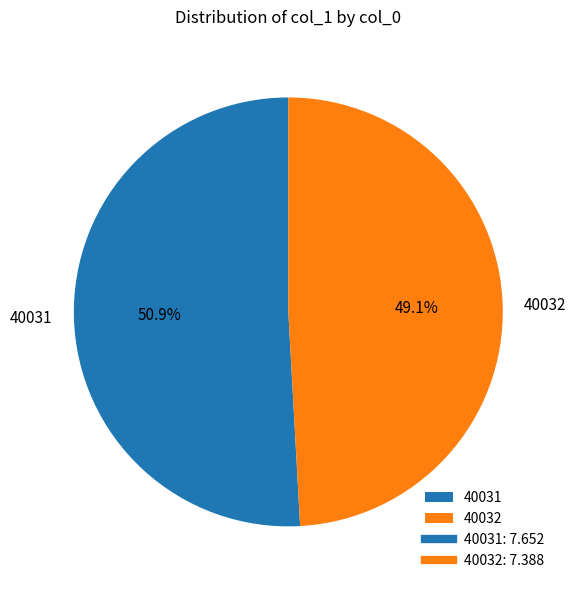

How many segments does this pie chart have?

2